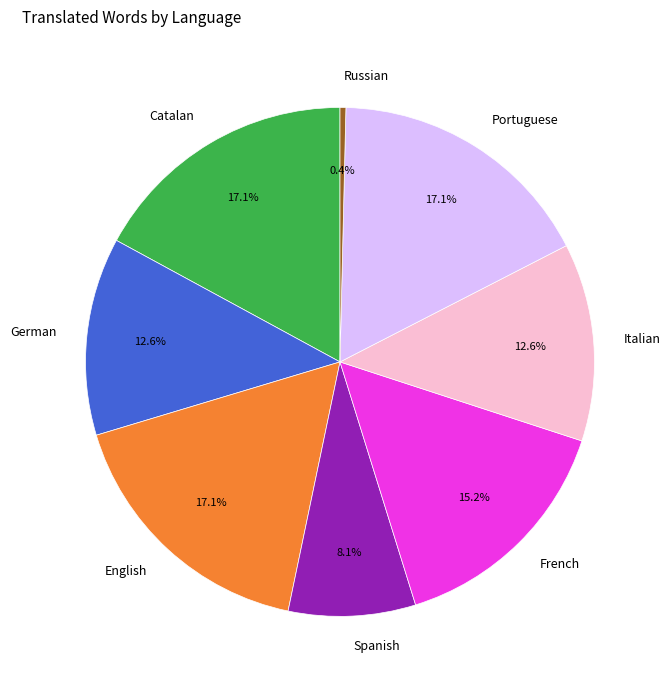

To the nearest percent, what portion does Portuguese represent?

17%